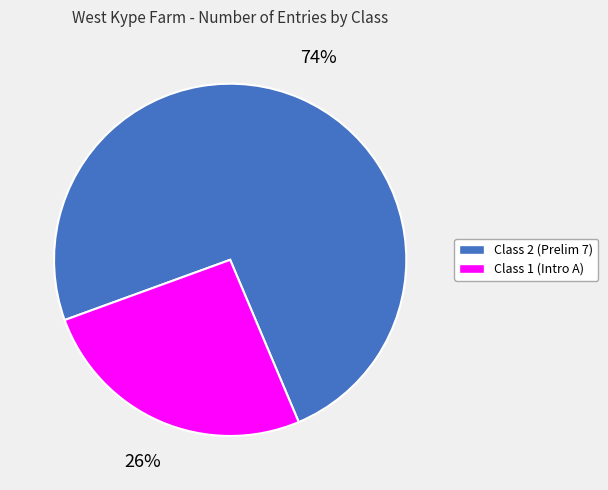

Is there a majority slice in this chart?

Yes